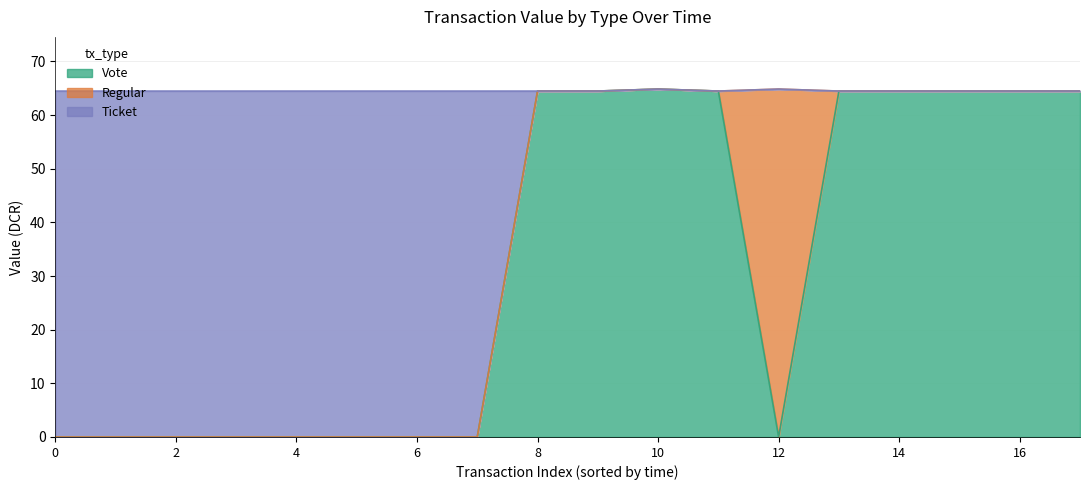

Which has a higher value, 4 or 17?

4